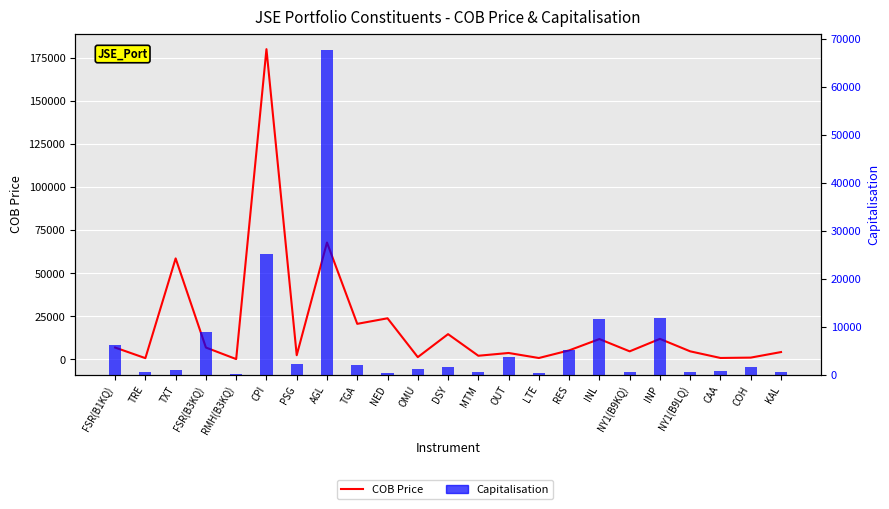

The value of COB Price at FSR(B1KQ) is 6752.0. True or false?

True